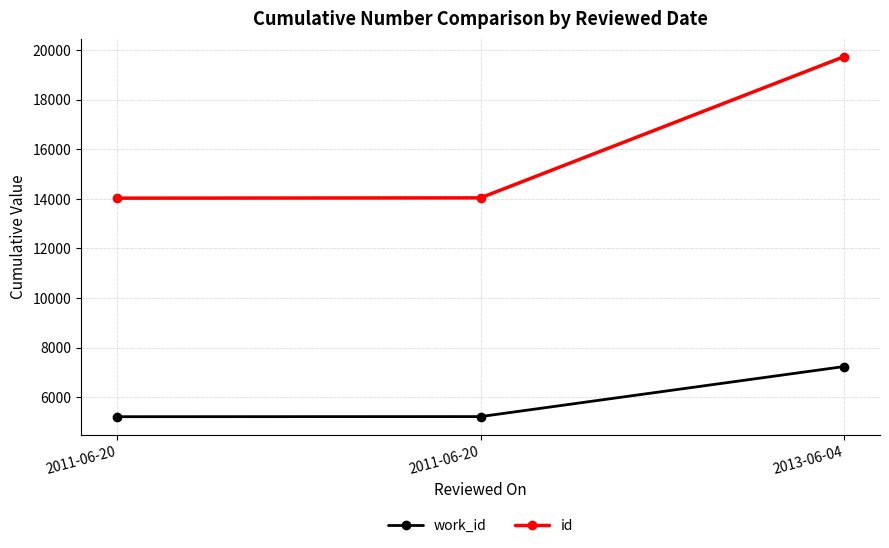

What is the label of the 2nd point from the left?

2011-06-20